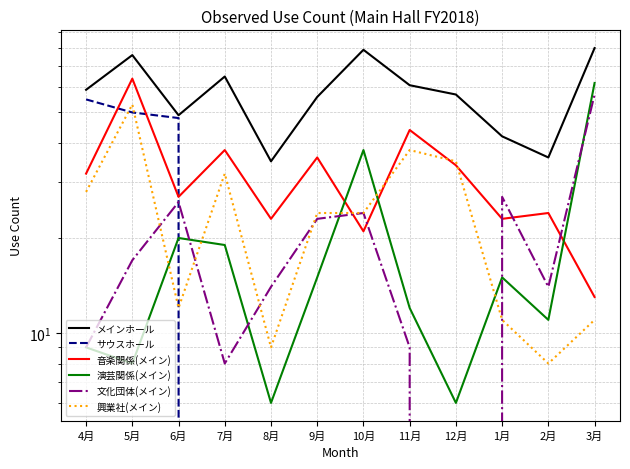

What is the difference between the maximum and second lowest values in the 興業社(メイン) series?

44